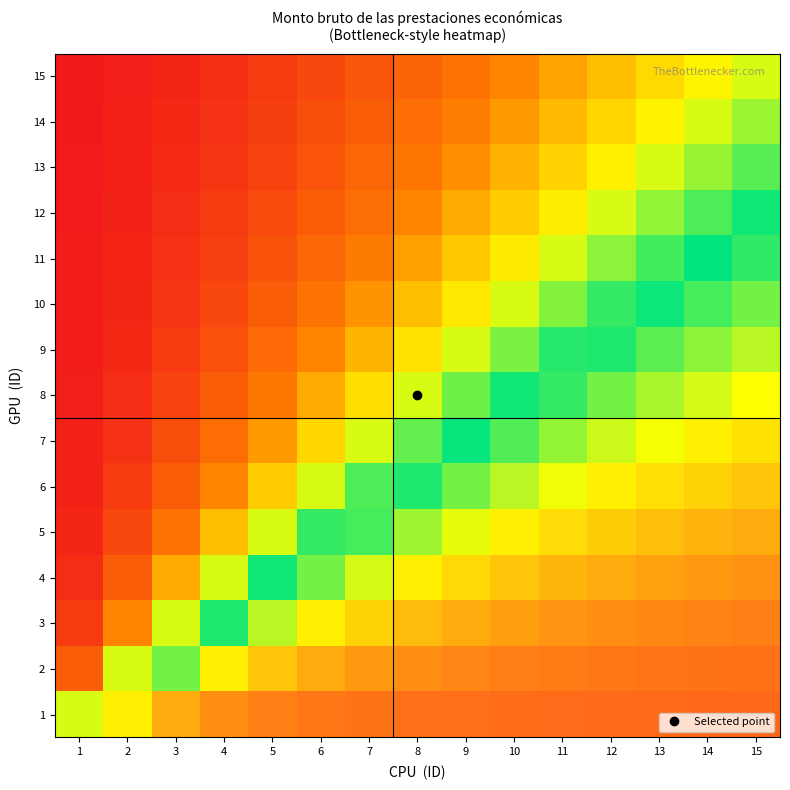

Between 9 and 15, which series saw the biggest shift?

12